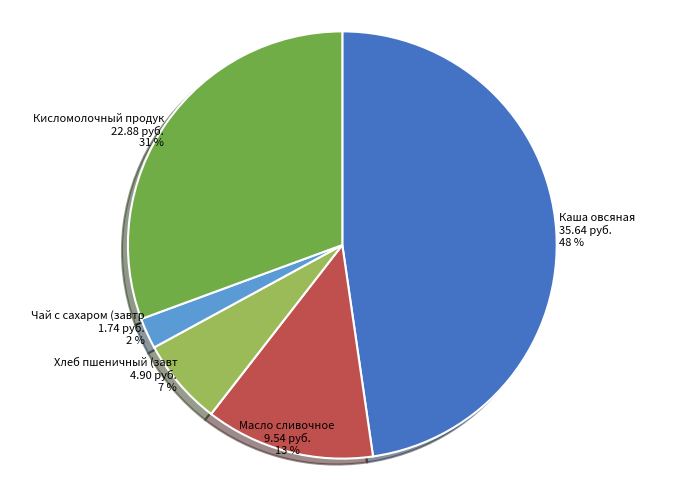

To the nearest percent, what is the average slice percentage?

20%